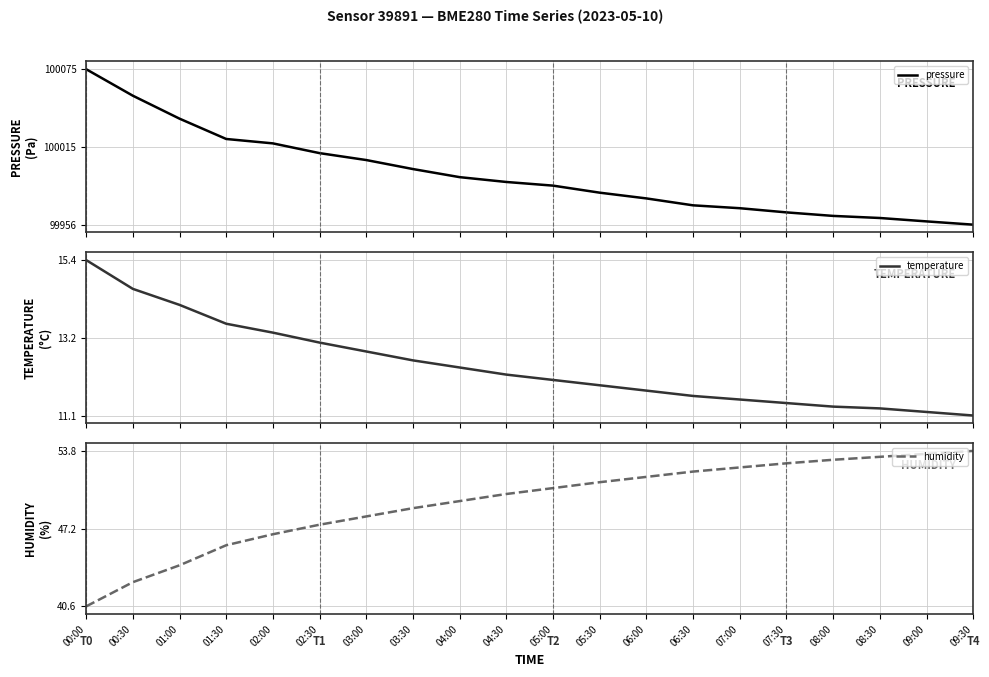

Between 04:00 and 02:00, which is larger?

02:00